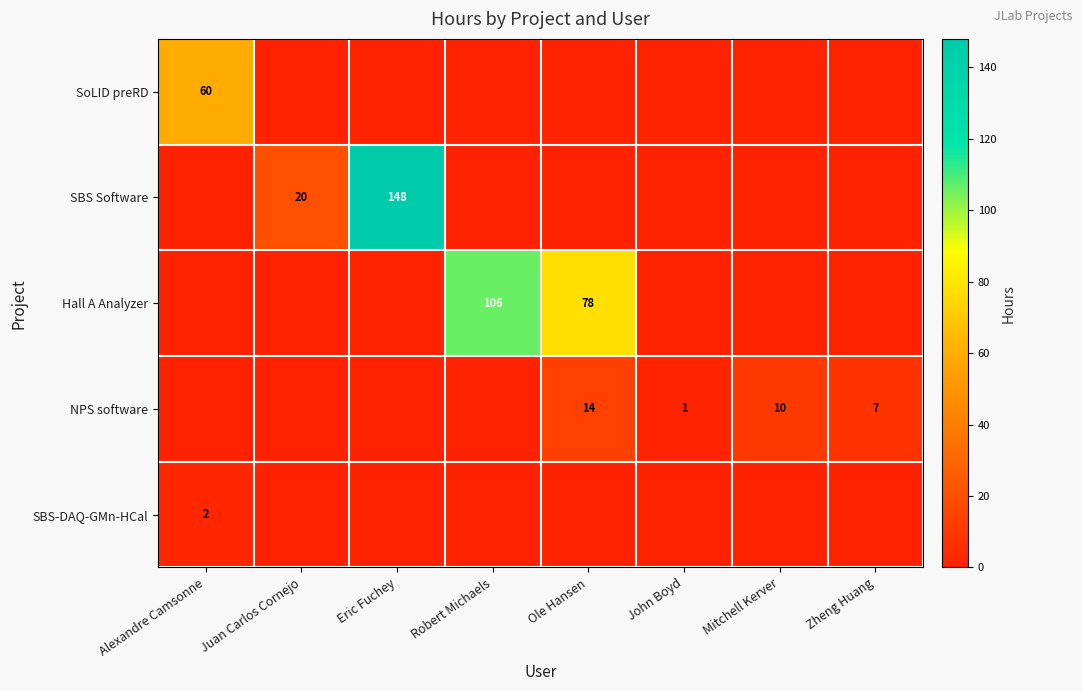

The value of Hall A Analyzer at Robert Michaels is 106. True or false?

True